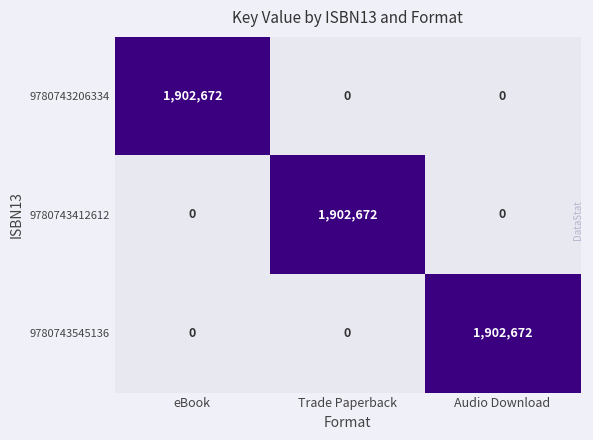

What is the spread (max minus min) of values at Audio Download?

1902672